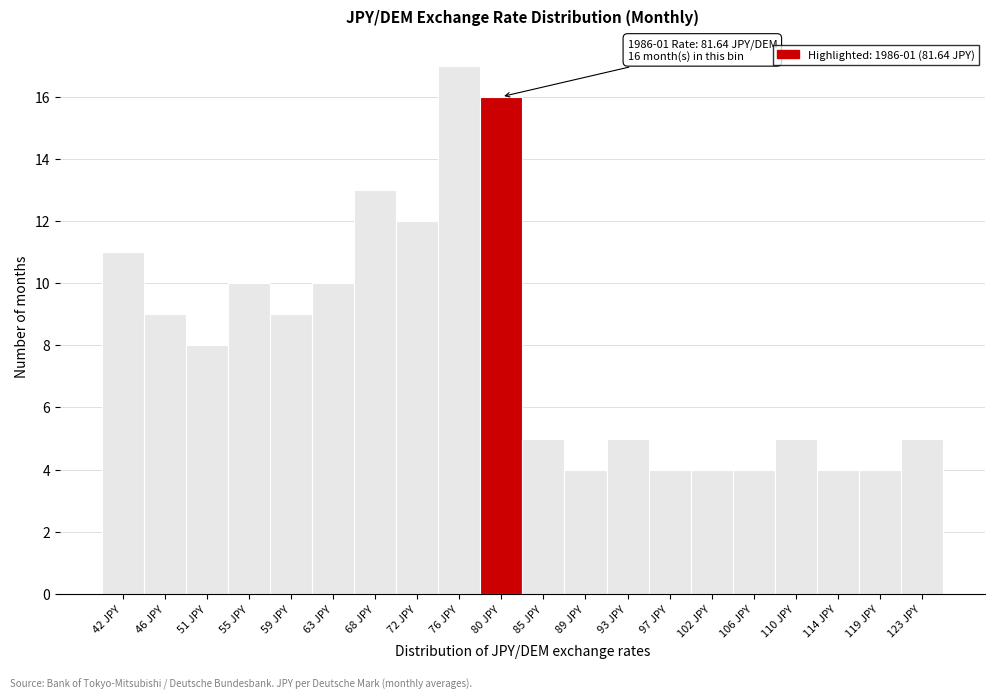

Reading right to left, what are all the values shown in this chart?

5	4	4	5	4	4	4	5	4	5	16	17	12	13	10	9	10	8	9	11